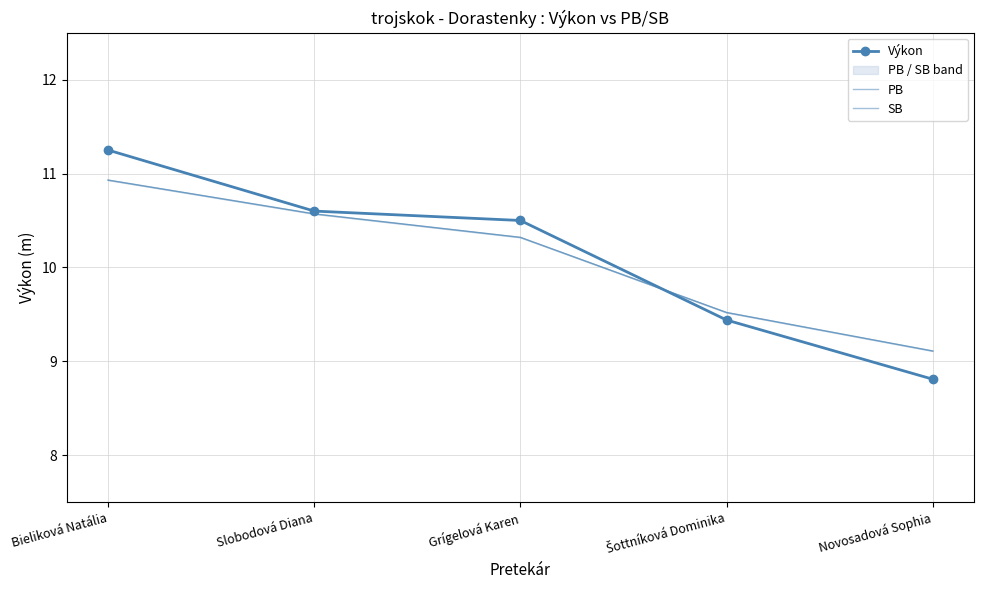

Reading right to left, list all the values displayed in this chart.

Výkon: 8.8	9.4	10.5	10.6	11.2
PB: 9.1	9.5	10.3	10.6	10.9
SB: 9.1	9.5	10.3	10.6	10.9